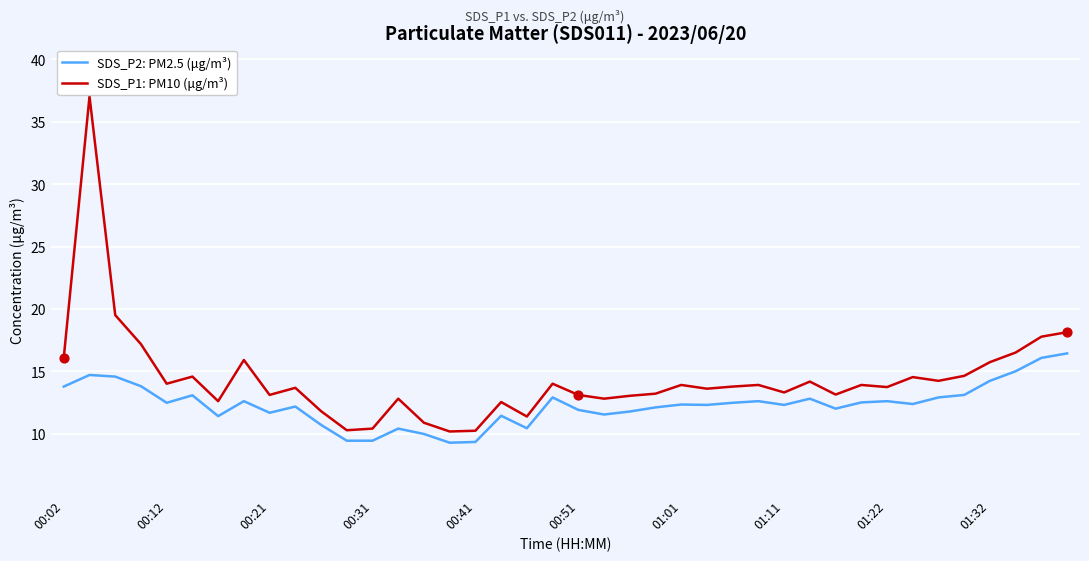

What is the difference between the maximum and minimum values in the SDS_P2: PM2.5 (μg/m³) series?

7.2